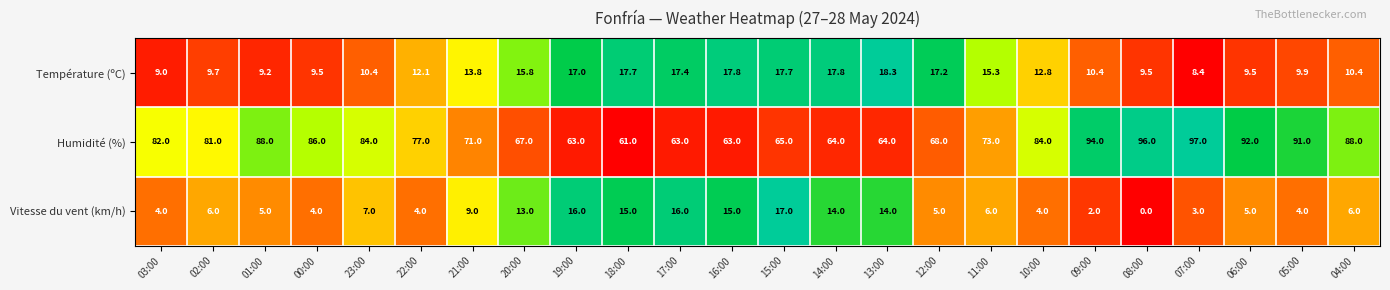

At 05:00, list the series in order from largest to smallest.

Humidité (%), Température (ºC), Vitesse du vent (km/h)